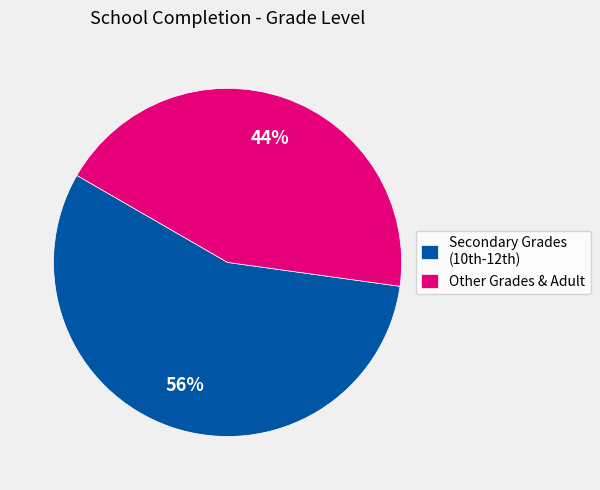

Rank the categories by value from highest to lowest.

Secondary Grades (10th-12th), Other Grades & Adult